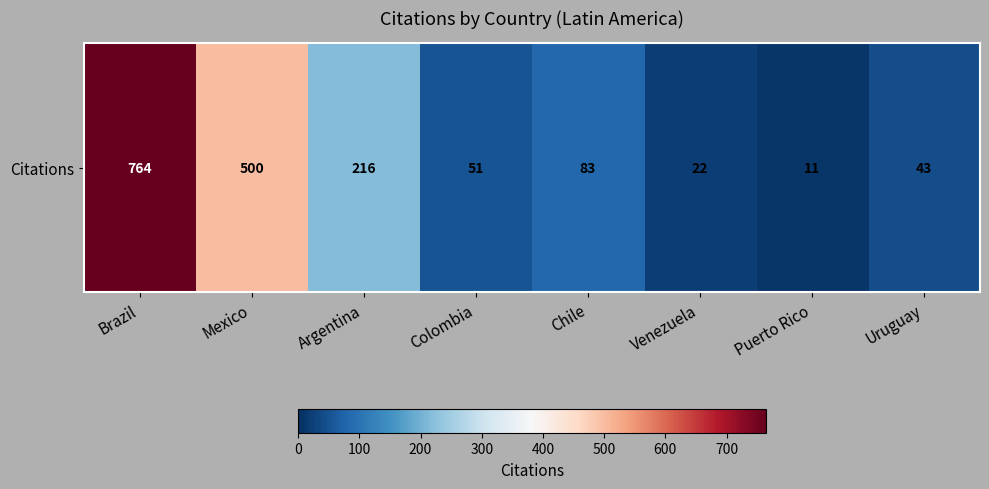

List the labels in order of value, largest first.

Brazil, Mexico, Argentina, Chile, Colombia, Uruguay, Venezuela, Puerto Rico